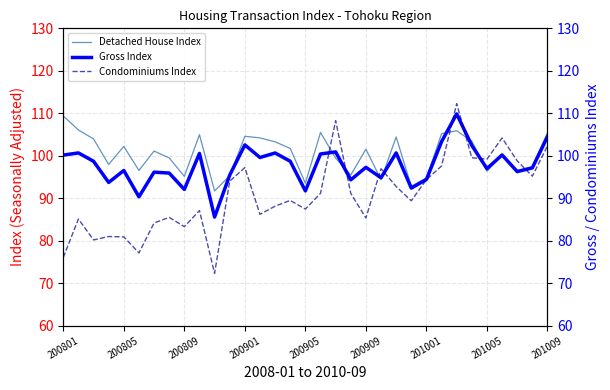

True or false: Gross Index has a value of 37.4 at 29.

False